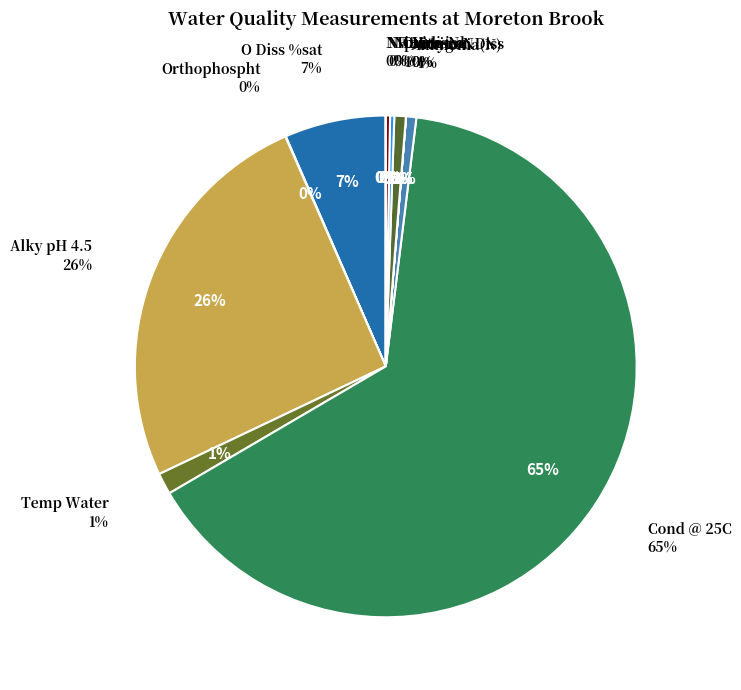

Count the number of slices in the pie.

12